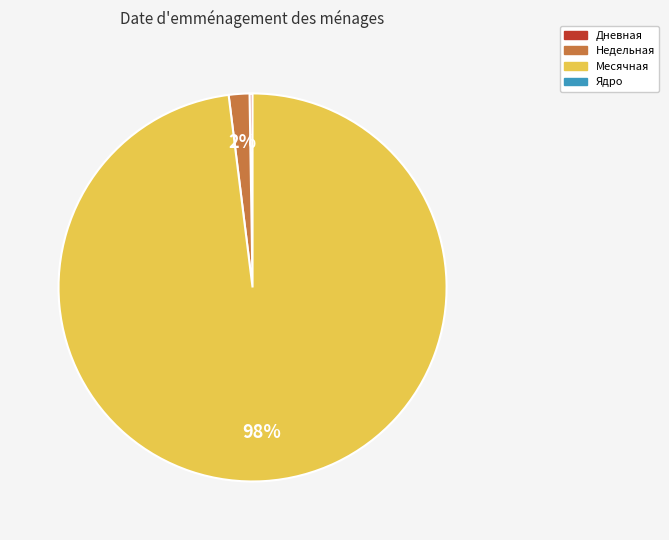

To the nearest percent, what is the average slice percentage?

33%